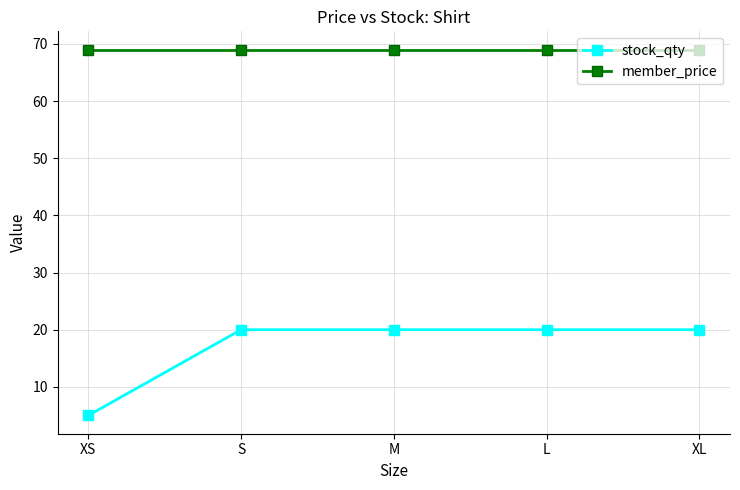

What value does the member_price series have at XL?

69